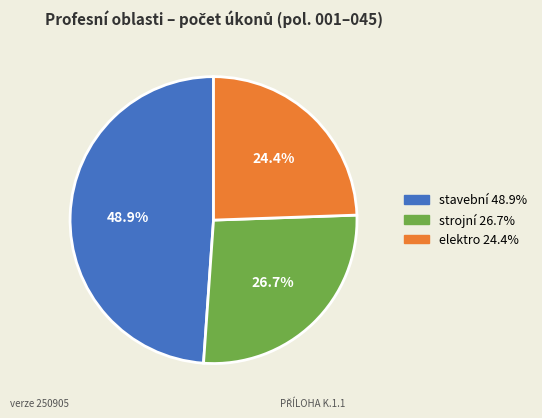

Which category has the biggest portion of the pie?

stavební